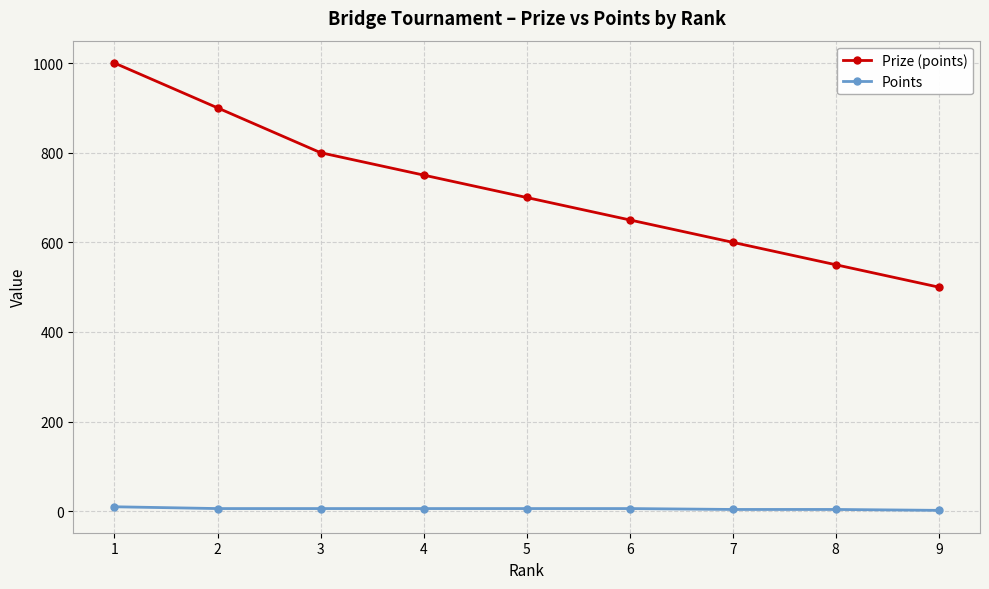

True or false: Prize (points) and Points intersect in this chart.

False